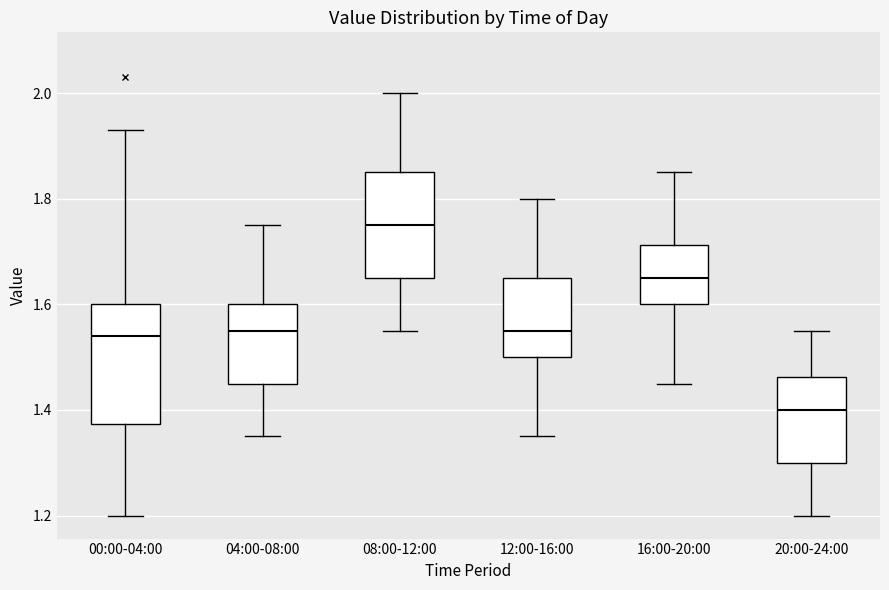

Reading left to right, transcribe this box plot: for each box, give where its median line is, the range the box spans, and where its two whiskers end, as read against the y-axis. The values are not printed on the chart, so give them approximately, as read against the axis.

00:00-04:00: median 1.54, box 1.38 to 1.60, whiskers 1.20 to 1.94
04:00-08:00: median 1.56, box 1.46 to 1.60, whiskers 1.36 to 1.76
08:00-12:00: median 1.76, box 1.66 to 1.86, whiskers 1.56 to 2.00
12:00-16:00: median 1.56, box 1.50 to 1.66, whiskers 1.36 to 1.80
16:00-20:00: median 1.66, box 1.60 to 1.72, whiskers 1.46 to 1.86
20:00-24:00: median 1.40, box 1.30 to 1.46, whiskers 1.20 to 1.56